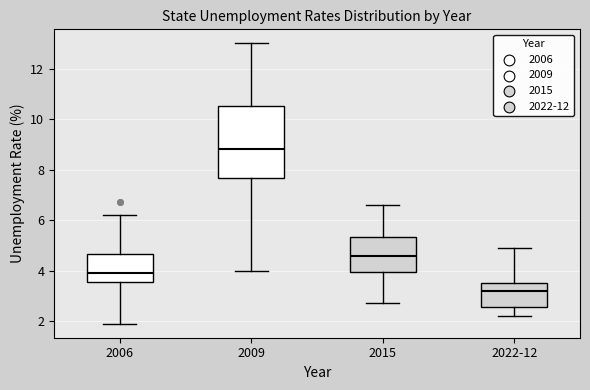

Where does the upper whisker of the box for 2015 end on the y-axis? The values are not printed on the chart, so give them approximately, as read against the axis.

6.6